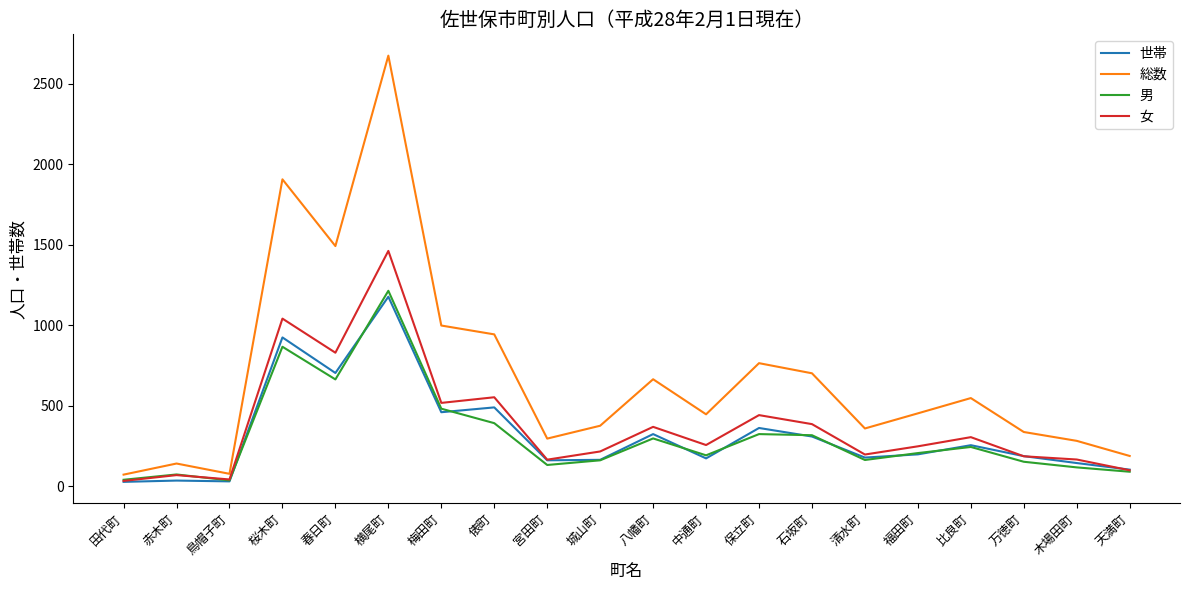

Which series has the widest spread of values?

総数